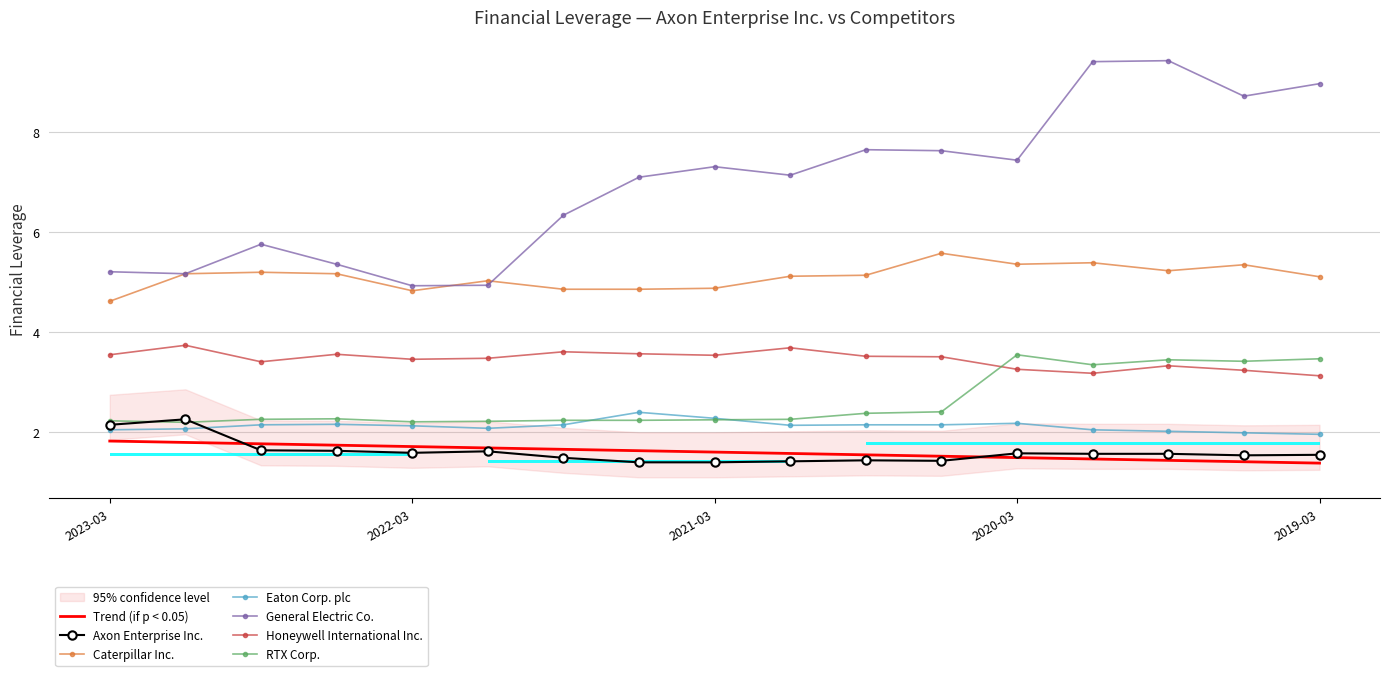

What position from the left is 2021-09-30?

7